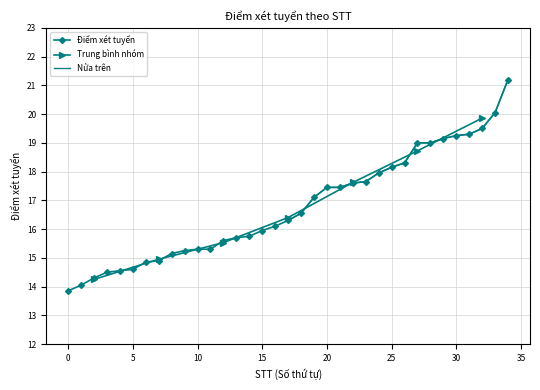

The Điểm xét tuyển series shows 14.6 at 5. True or false?

True